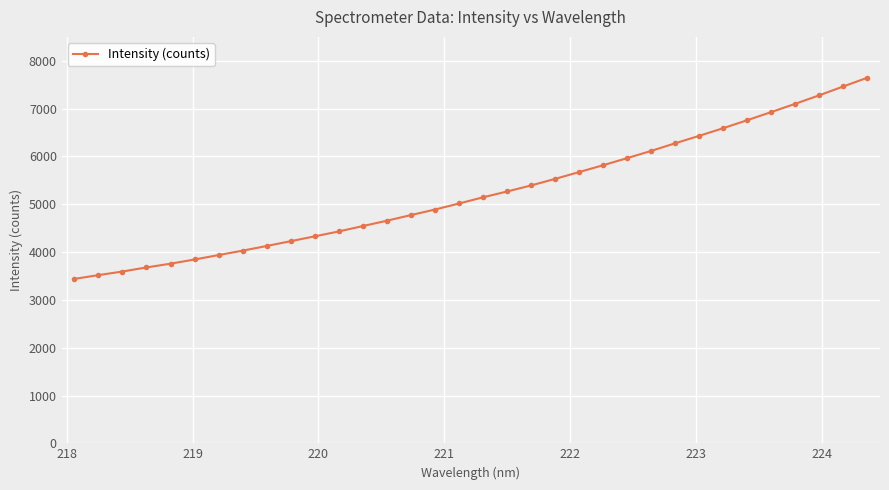

True or false: the data has more than 2 interior local peaks.

False